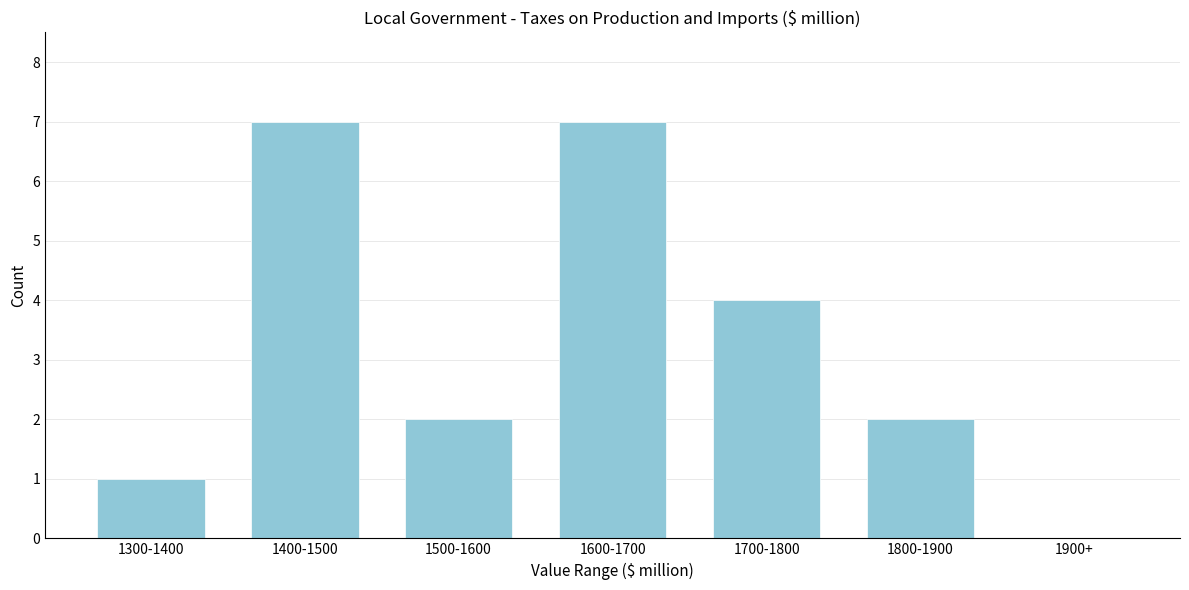

Reading left to right, extract all data points from this chart.

1300-1400=1	1400-1500=7	1500-1600=2	1600-1700=7	1700-1800=4	1800-1900=2	1900+=0